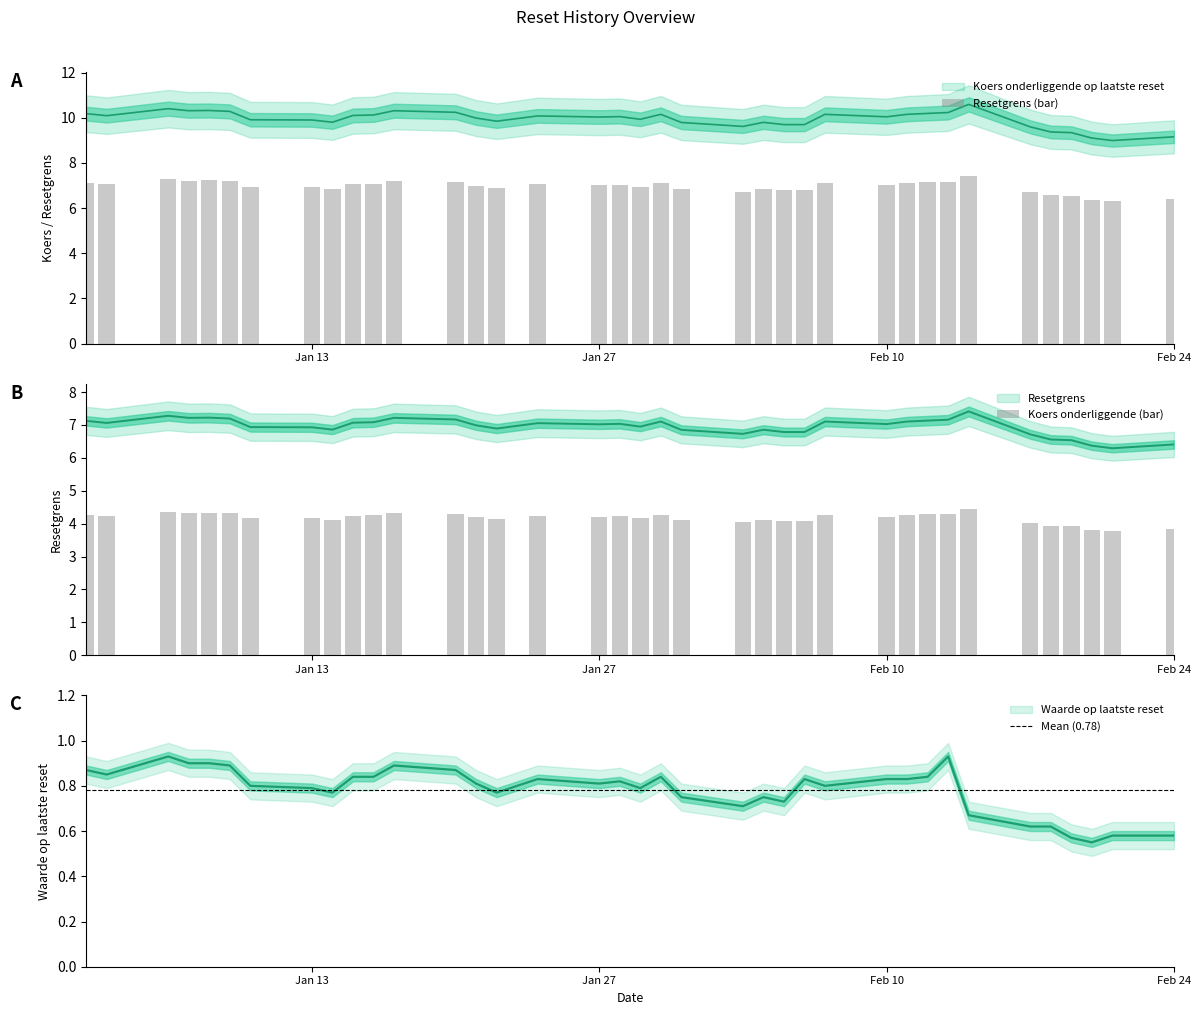

Which series has the largest range (max minus min)?

Koers onderliggende op laatste reset